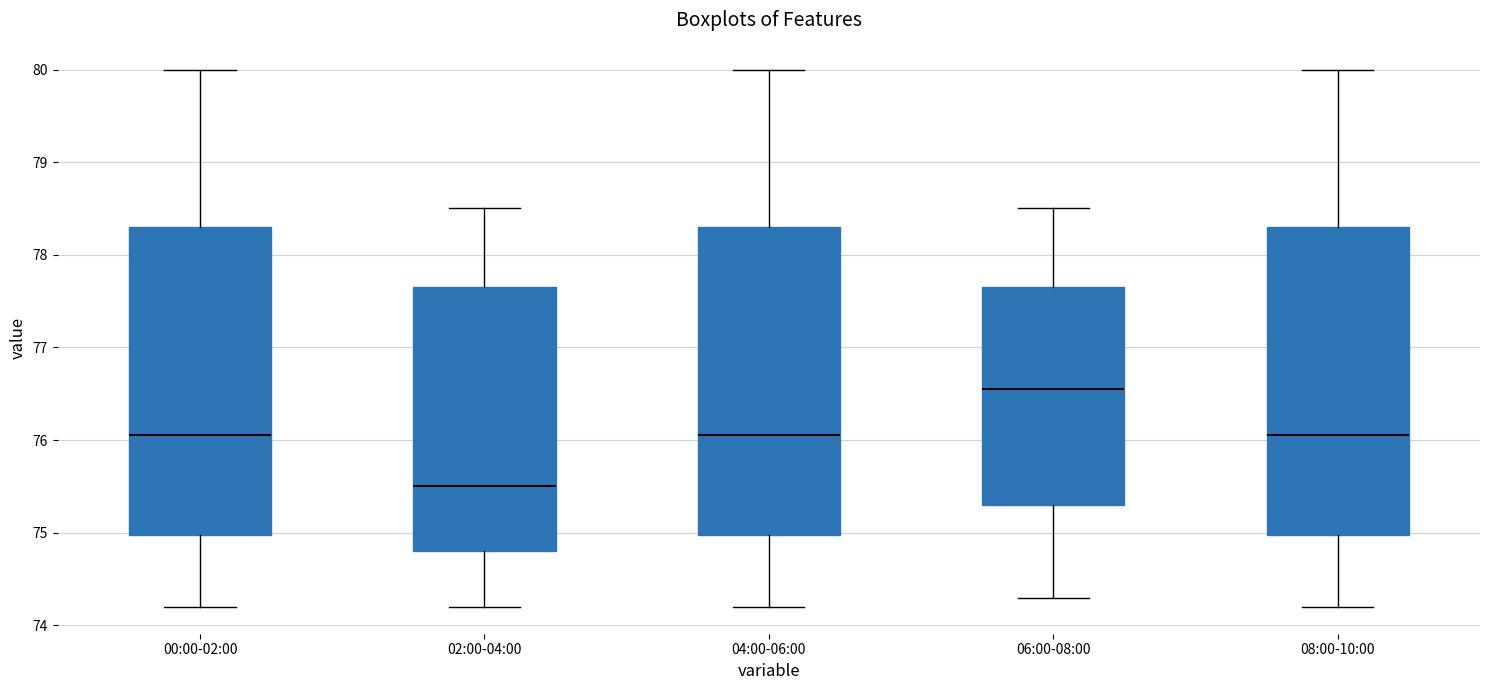

Which box has the lowest median line?

02:00-04:00